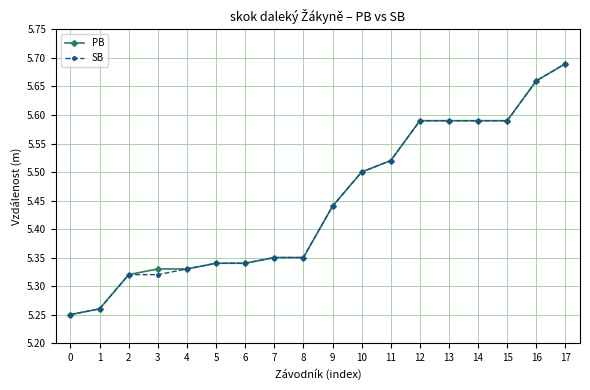

How many lines are shown in the chart?

2